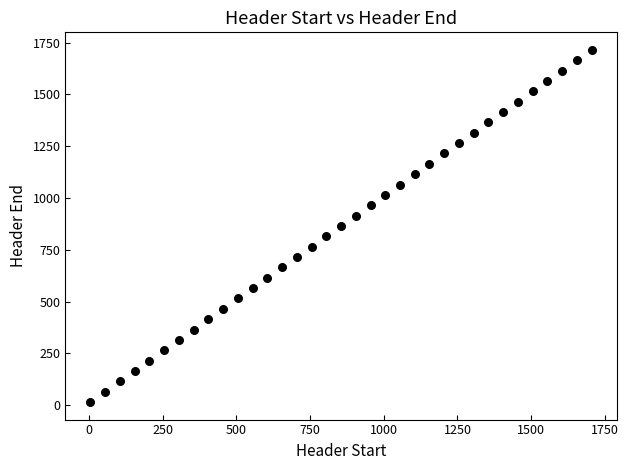

What is the range of X values (max minus min)?

1700